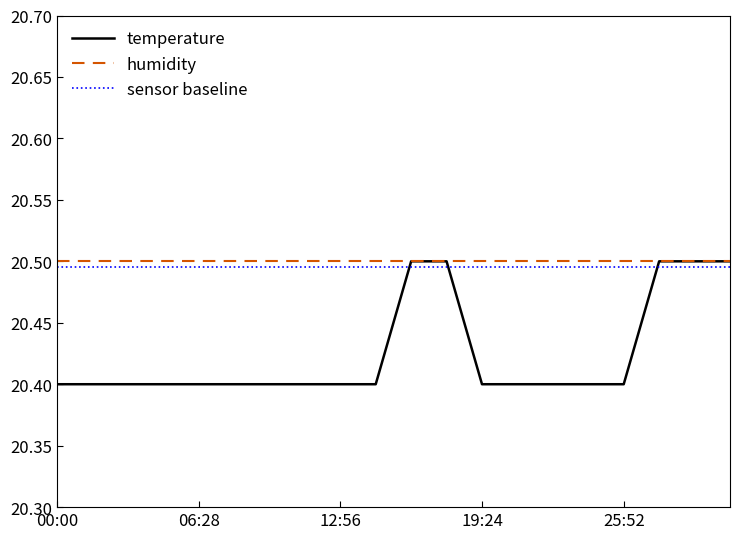

Is this an area chart (filled region under the line)?

No